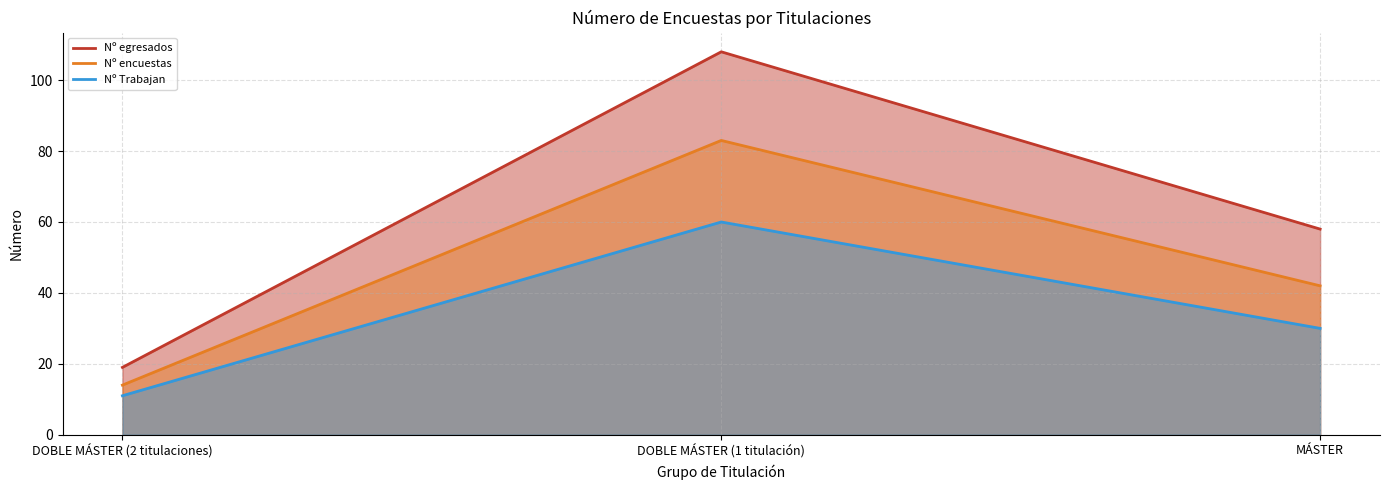

What is the spread (max minus min) of values at DOBLE MÁSTER (1 titulación)?

48